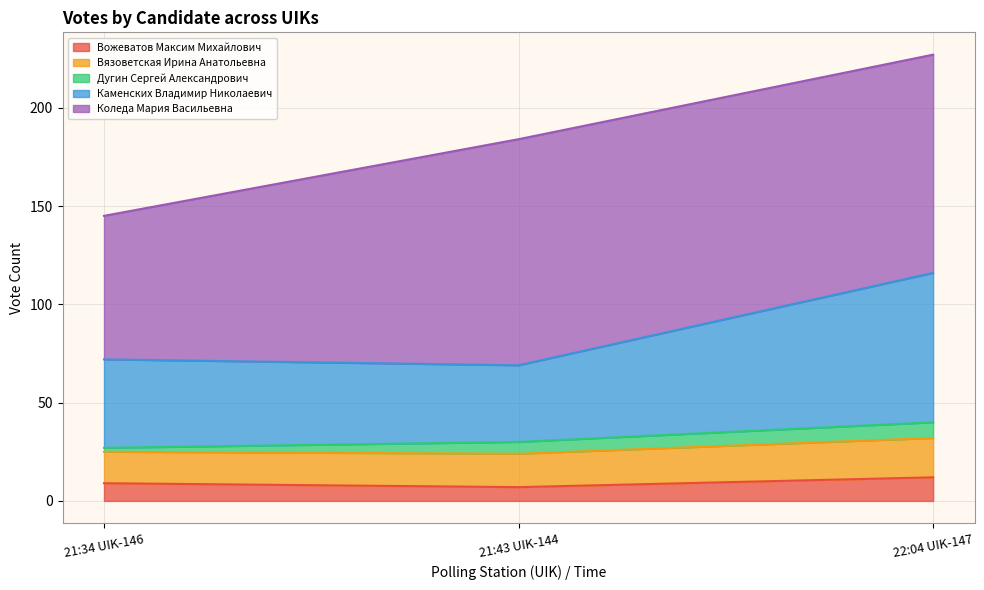

At which category is the sum across all series the highest?

22:04 UIK-147